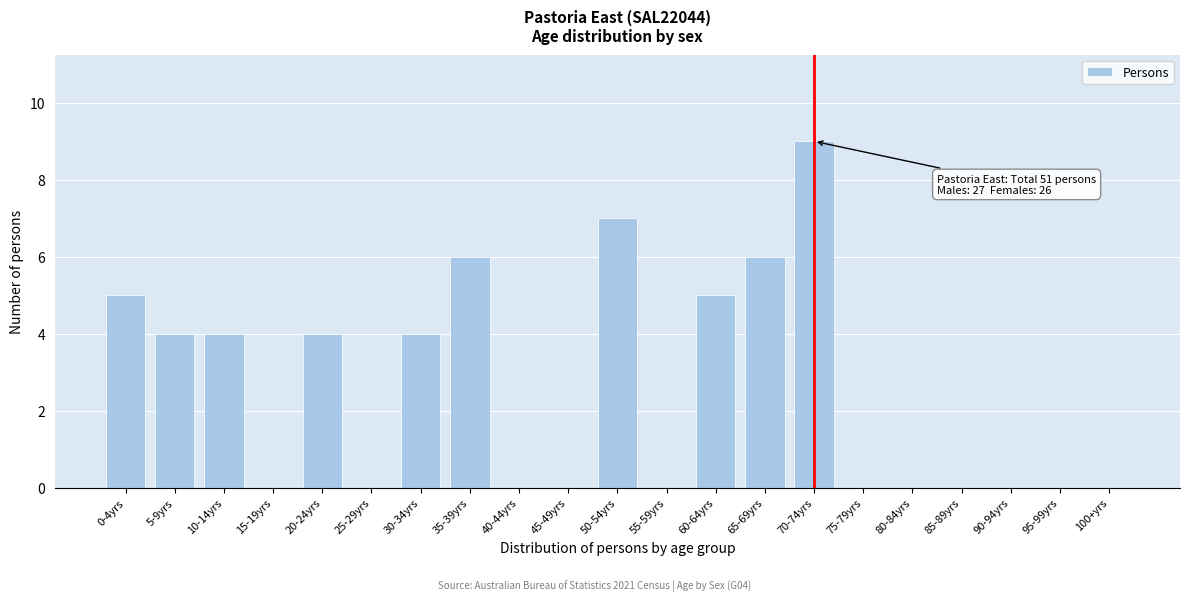

Reading right to left, transcribe all the data shown in this chart.

100+yrs=0	95-99yrs=0	90-94yrs=0	85-89yrs=0	80-84yrs=0	75-79yrs=0	70-74yrs=9	65-69yrs=6	60-64yrs=5	55-59yrs=0	50-54yrs=7	45-49yrs=0	40-44yrs=0	35-39yrs=6	30-34yrs=4	25-29yrs=0	20-24yrs=4	15-19yrs=0	10-14yrs=4	5-9yrs=4	0-4yrs=5